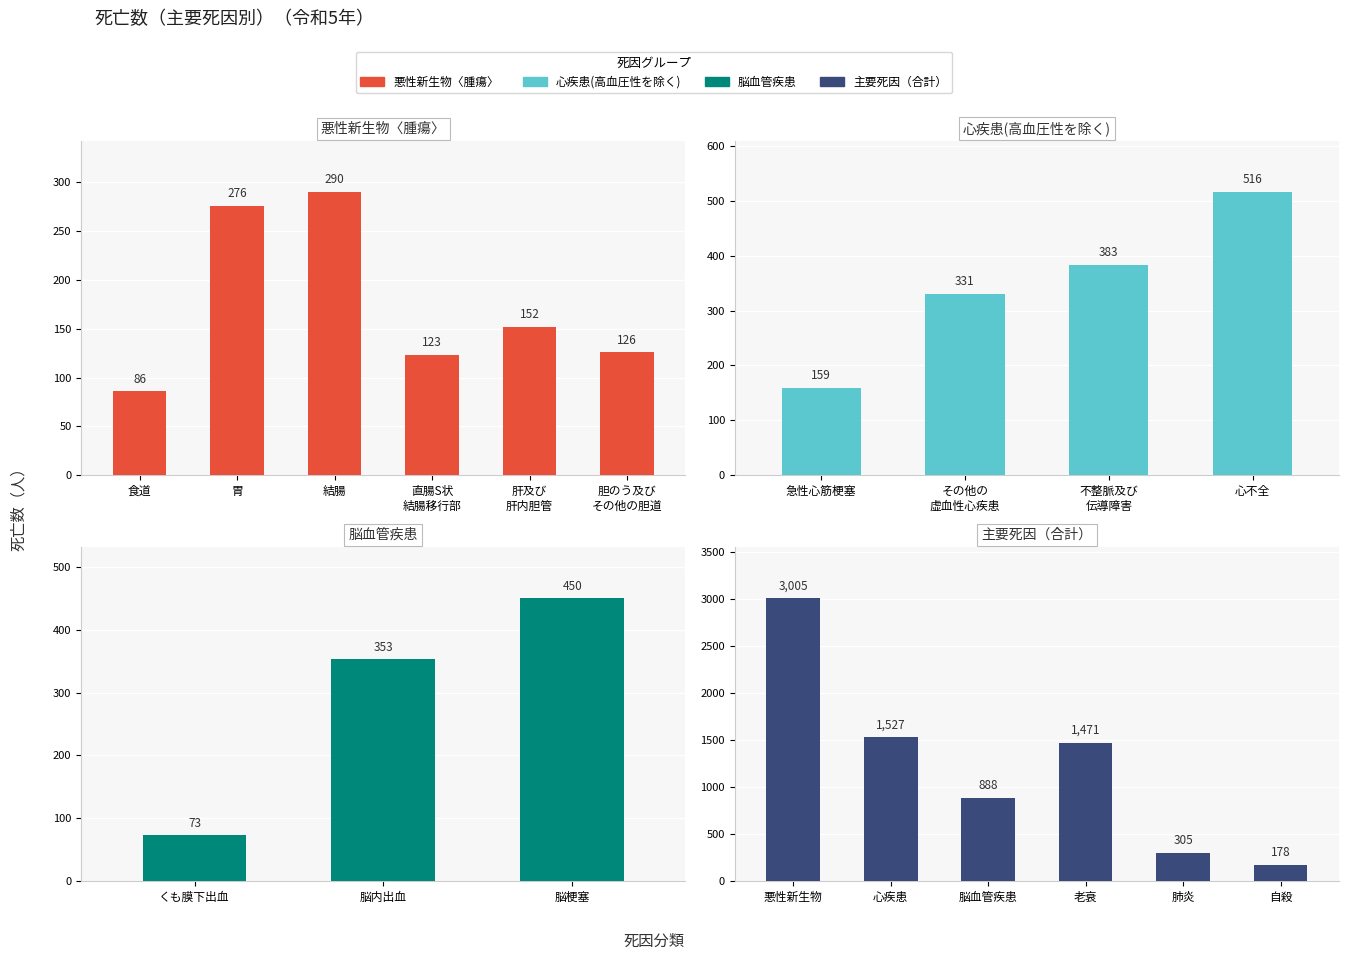

What is the label of the 2nd bar from the right?

肝及び肝内胆管